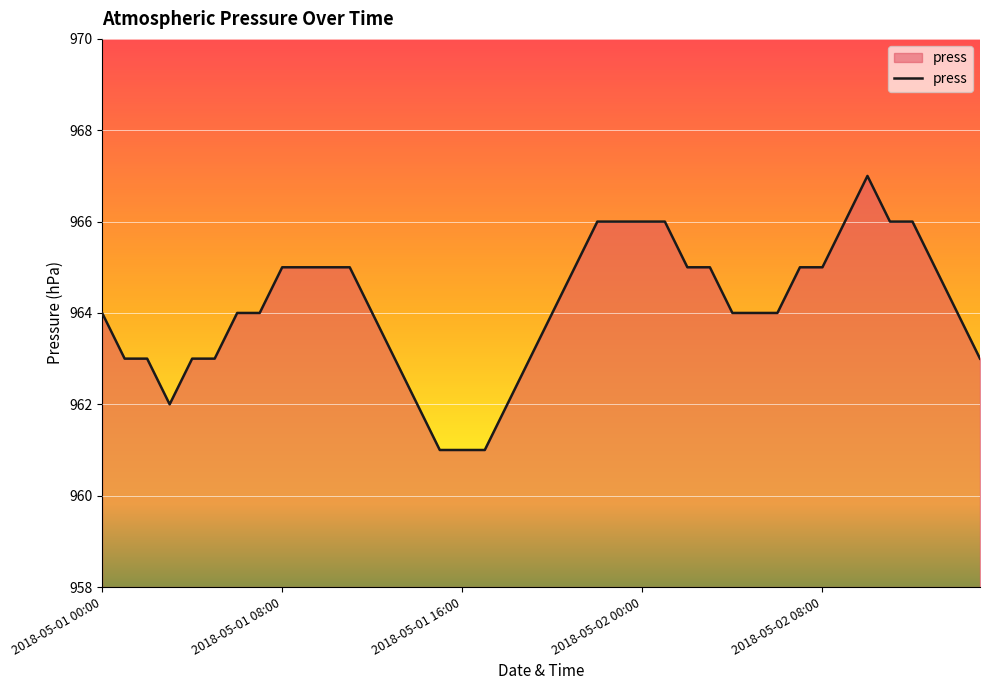

How many distinct data groups are displayed?

1